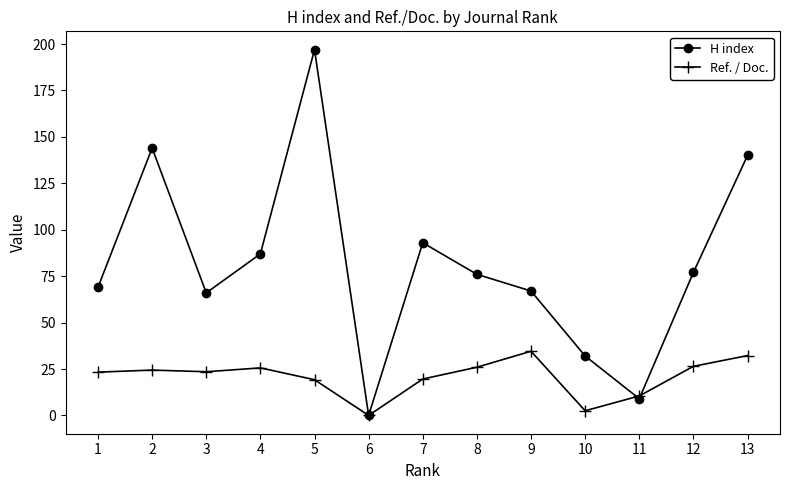

What is the sum of the H index values at 3 and 2?

210.0